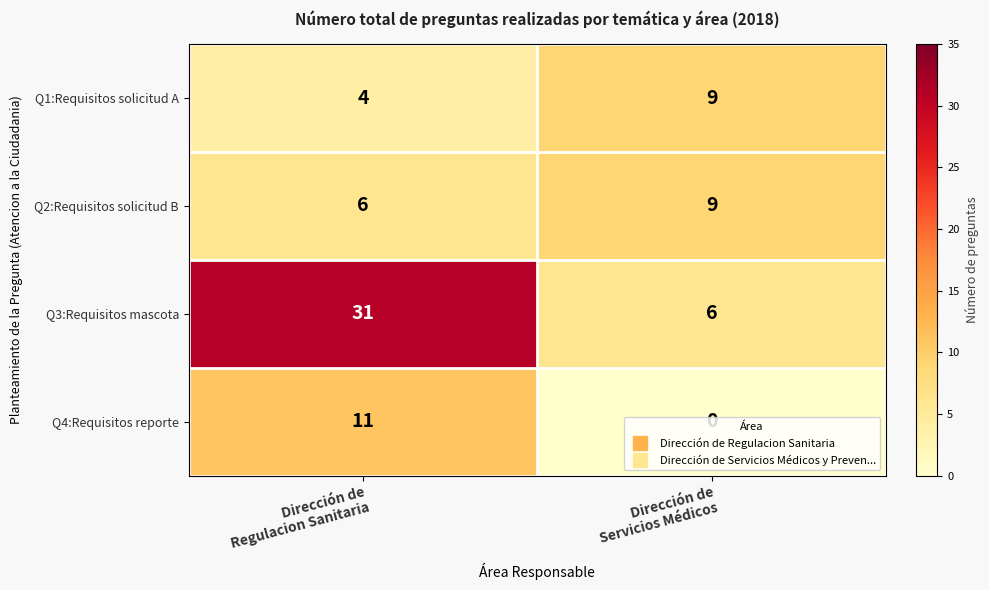

Which series has the largest range (max minus min)?

Q3:Requisitos mascota